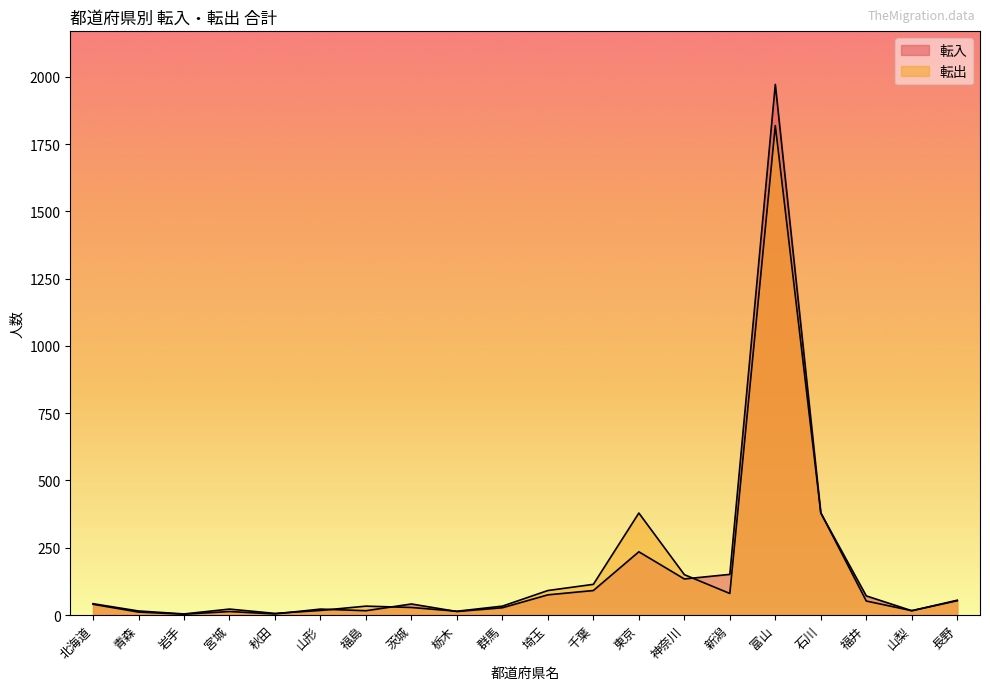

Is it true that 転出 equals 18 at 福島?

False